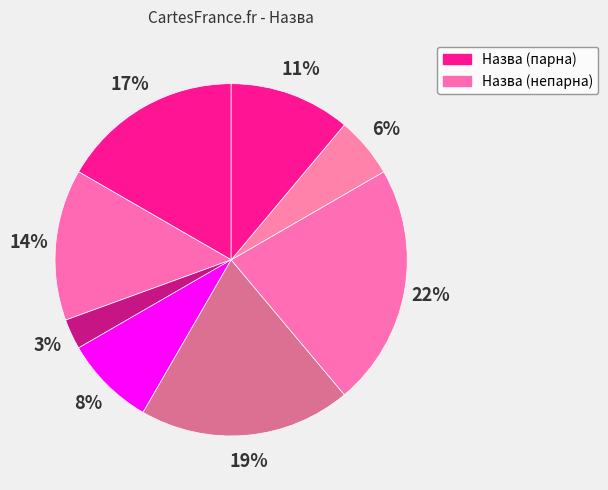

Count the number of slices in the pie.

8